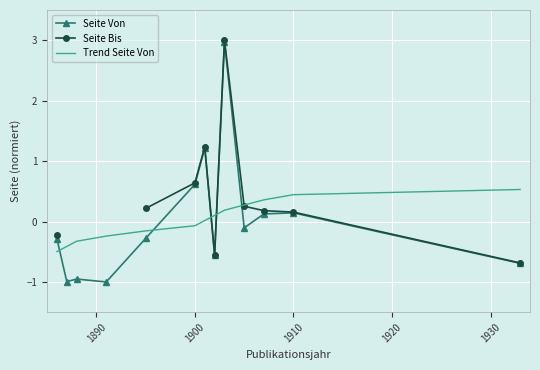

What is the minimum value for Seite Bis?

-0.7